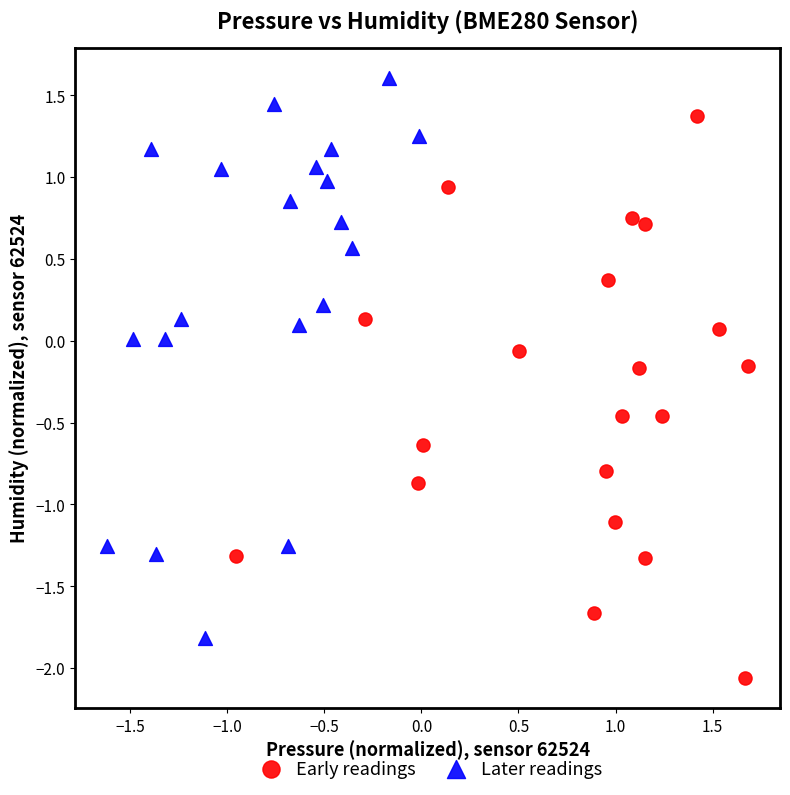

Which series contains the highest Y value?

Later readings